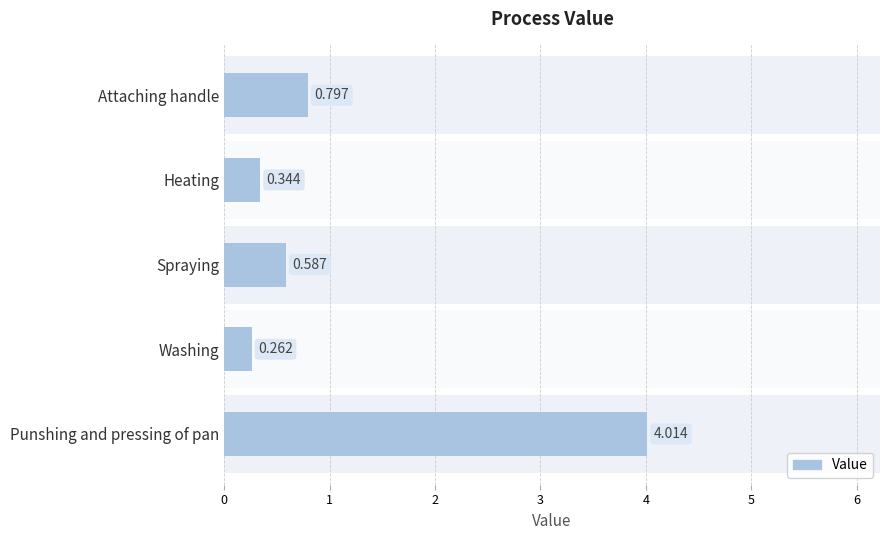

What is the smallest value displayed?

0.3